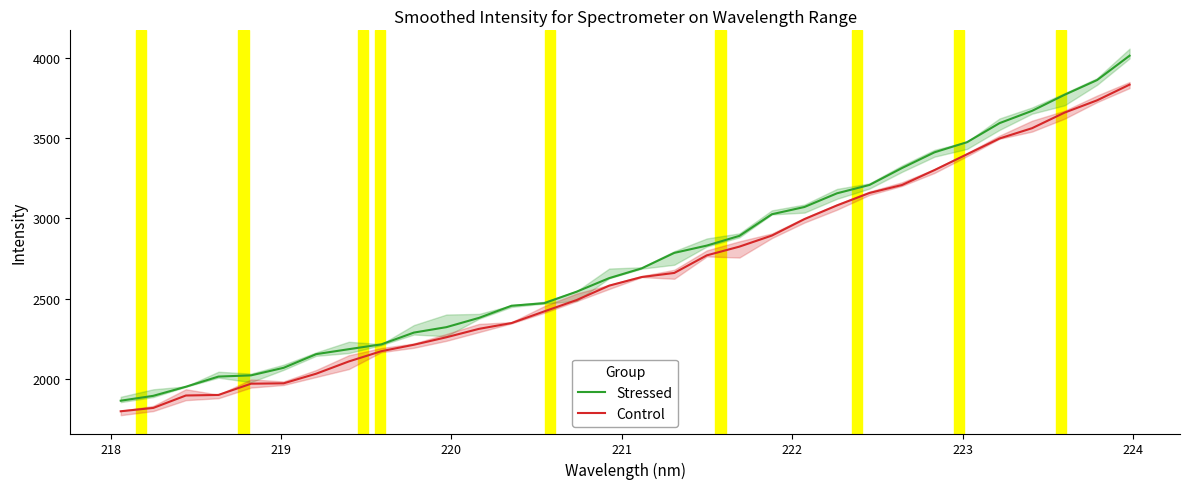

Which series has the largest total across all categories?

Stressed